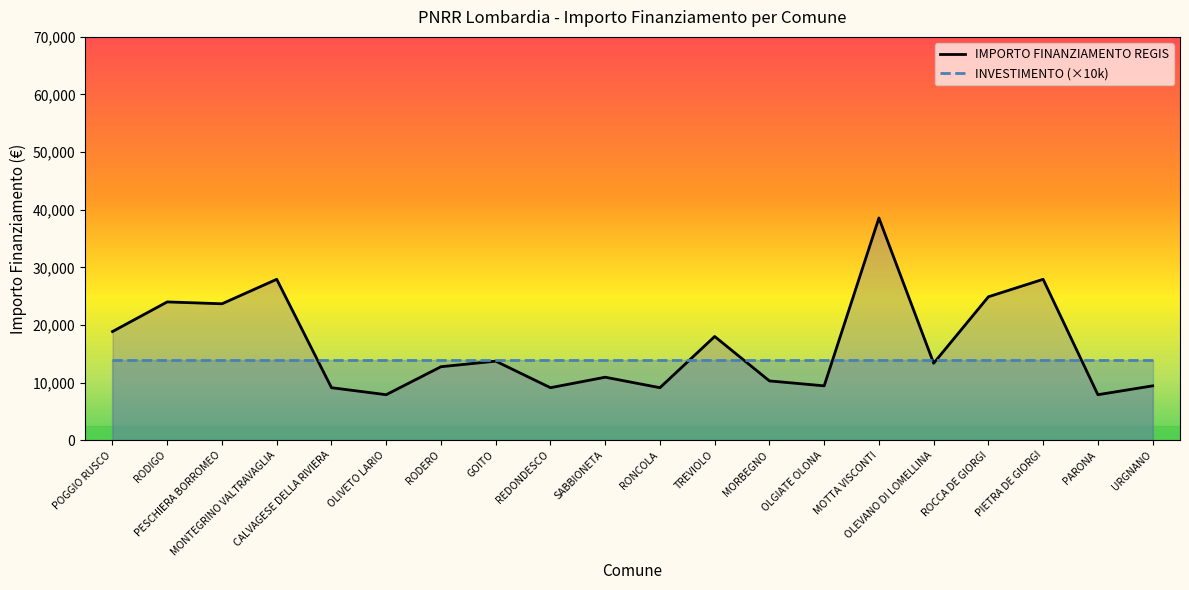

True or false: IMPORTO FINANZIAMENTO REGIS has a value of 12747 at RODERO.

True